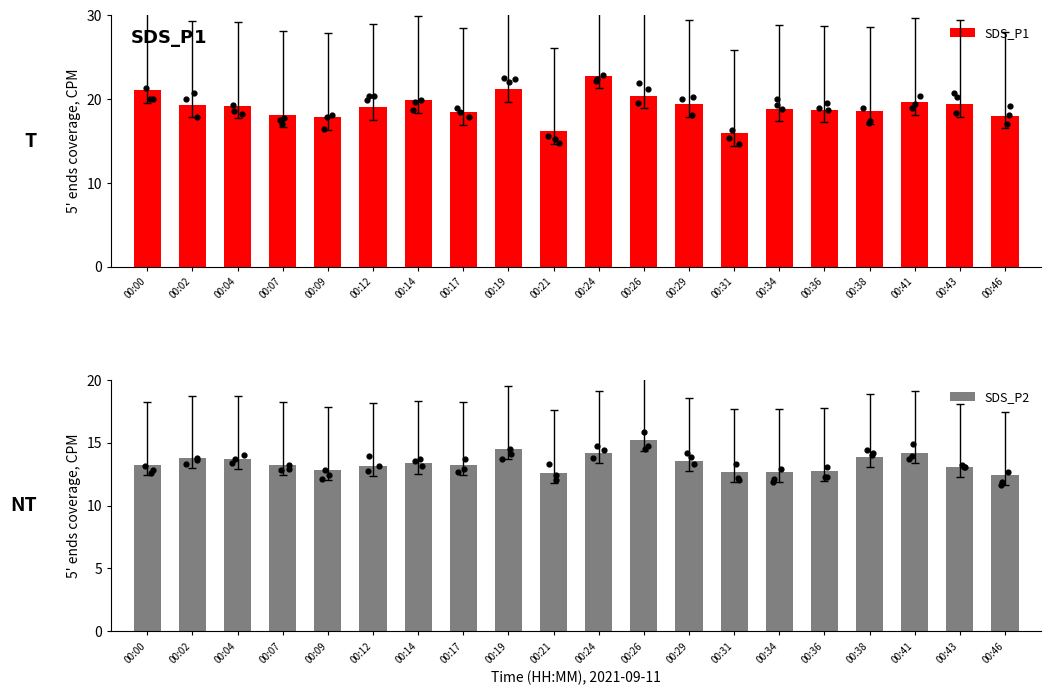

At which category is the sum across all series the highest?

00:24